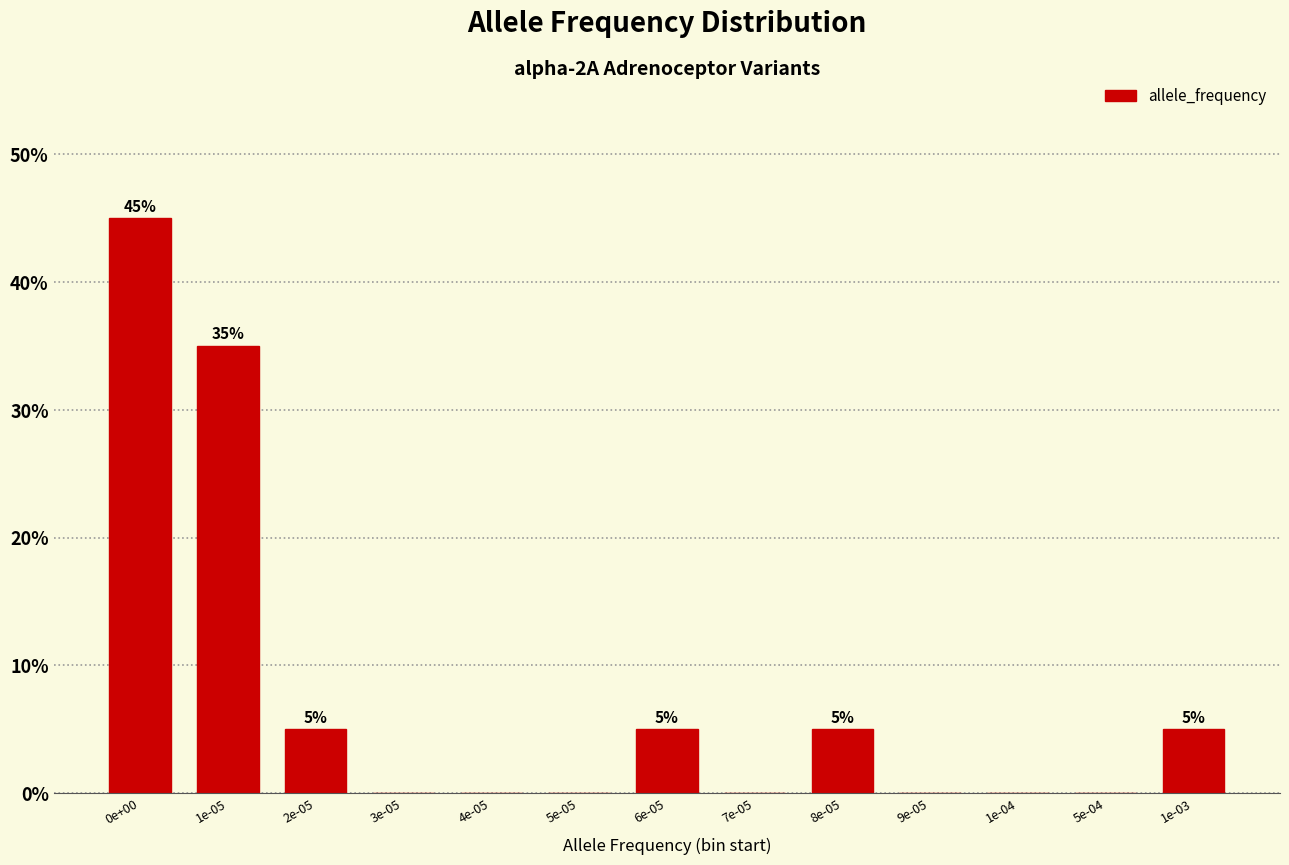

Reading left to right, extract all data points from this chart.

0e+00=45	1e-05=35	2e-05=5	3e-05=0	4e-05=0	5e-05=0	6e-05=5	7e-05=0	8e-05=5	9e-05=0	1e-04=0	5e-04=0	1e-03=5